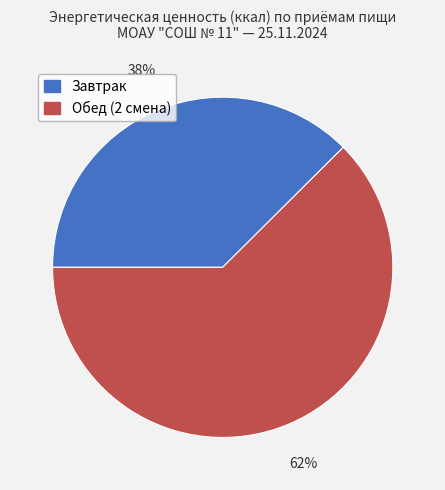

Which category has the smallest portion of the pie?

Завтрак